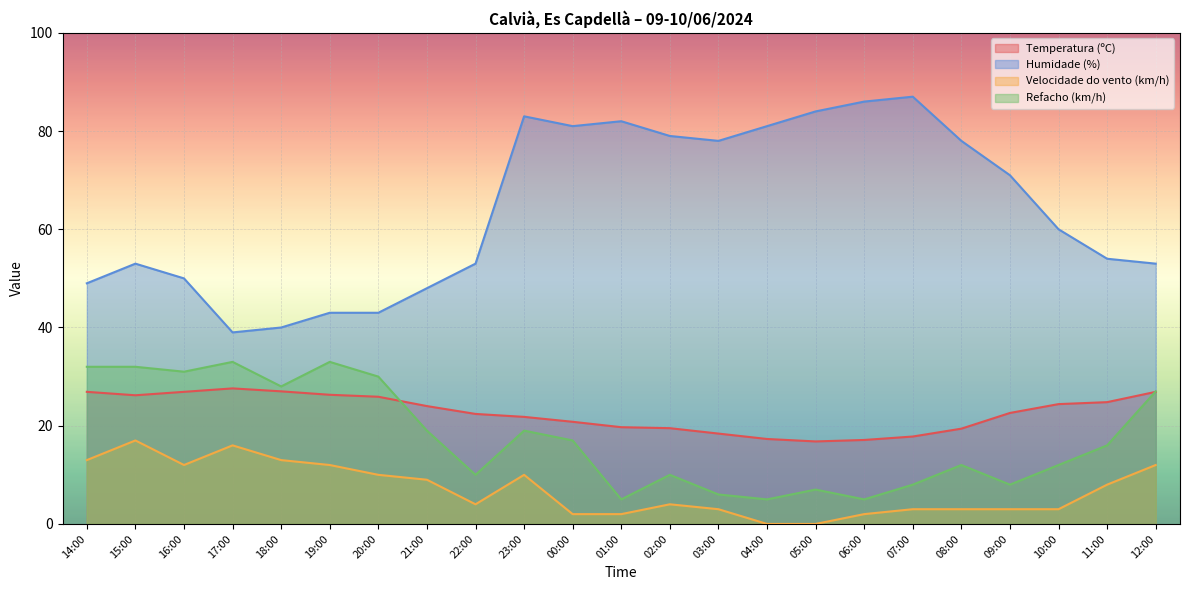

How many data points in Humidade (%) are above 60?

11